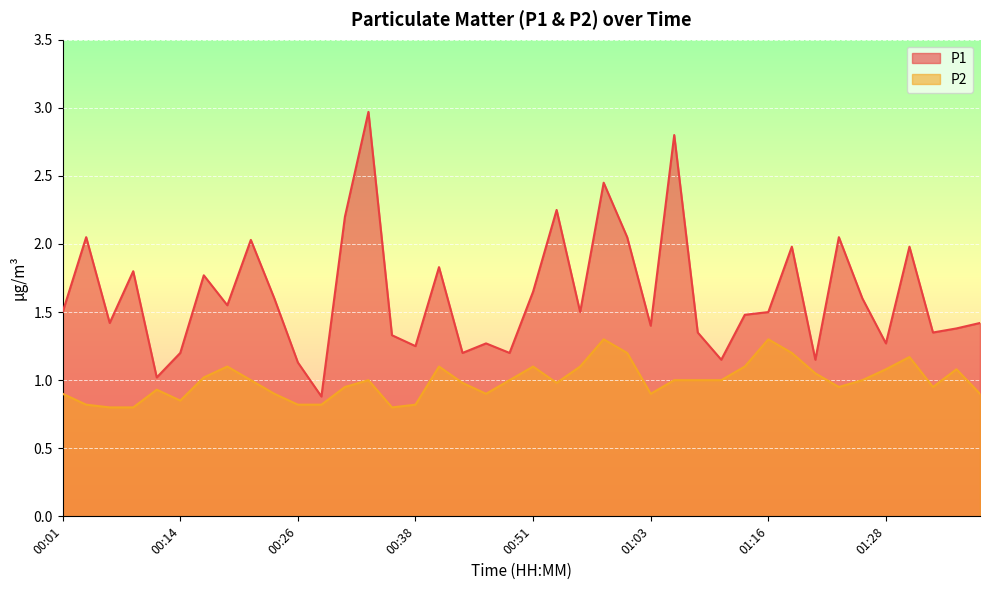

True or false: P2 has a value of 1.6 at 00:43.

False